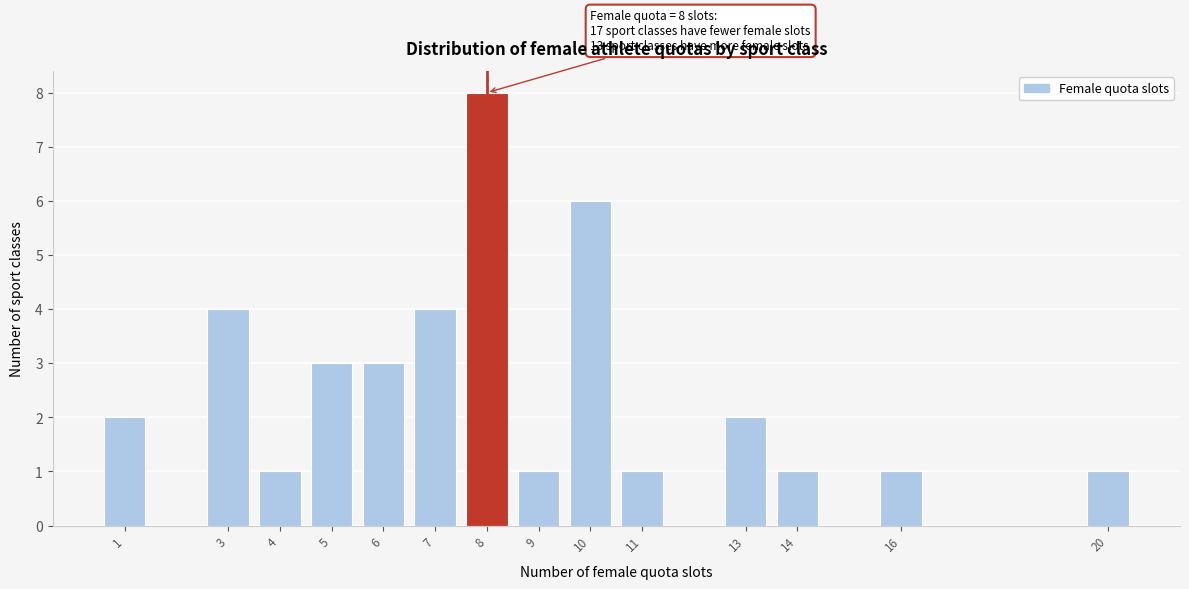

Which range on the x-axis has the tallest bar?

7.5 to 8.5